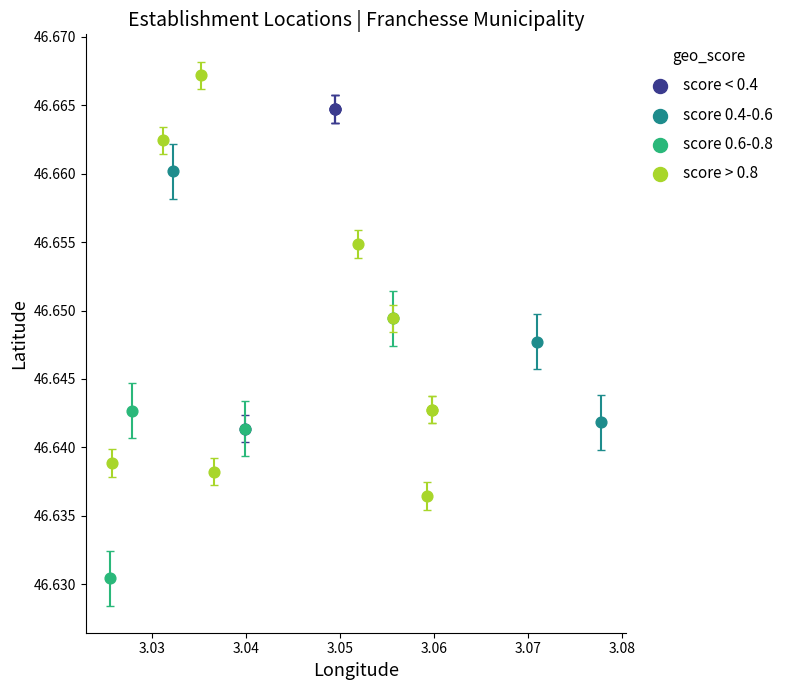

Which series has the largest Y range (max minus min)?

score > 0.8